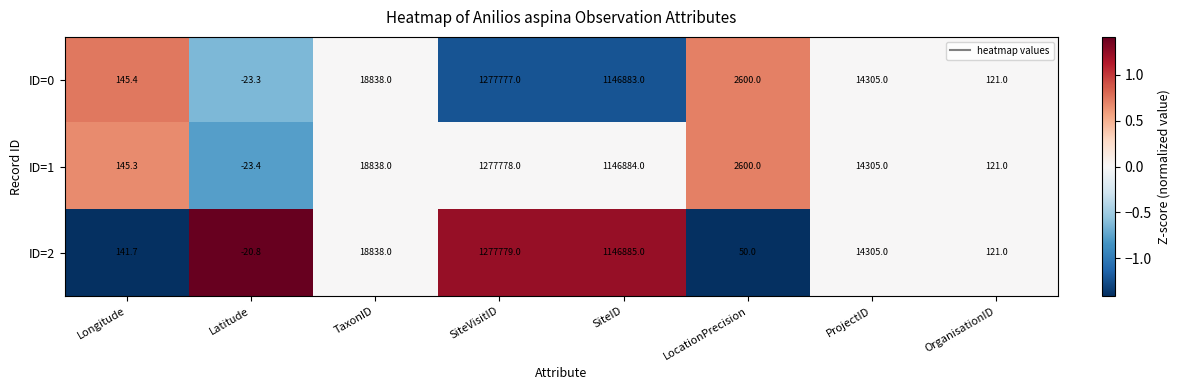

What is the difference between the highest and lowest values at LocationPrecision?

2550.0